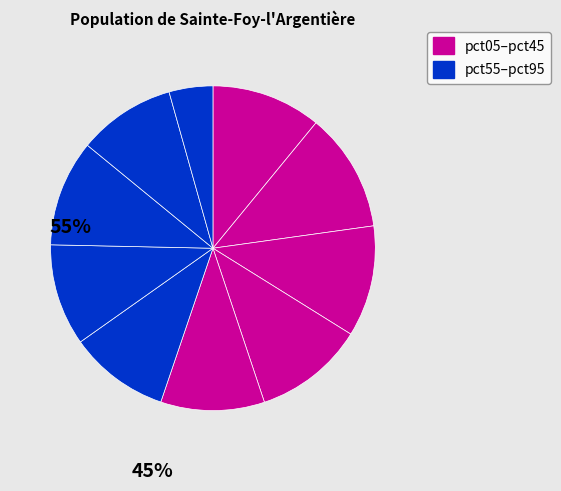

Count the number of slices in the pie.

10